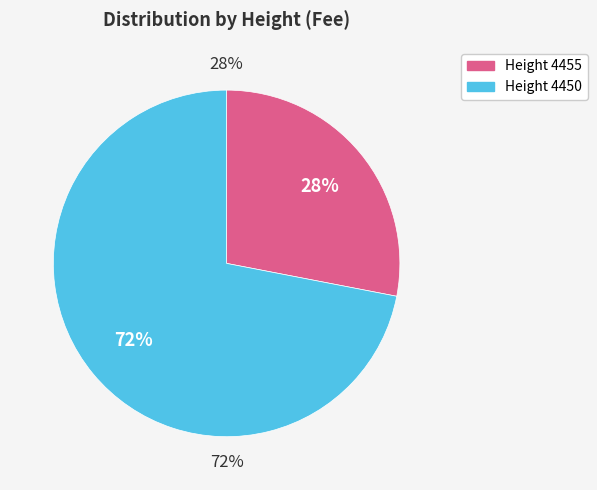

Do 4455 and 4450 together represent more than half of the pie?

Yes